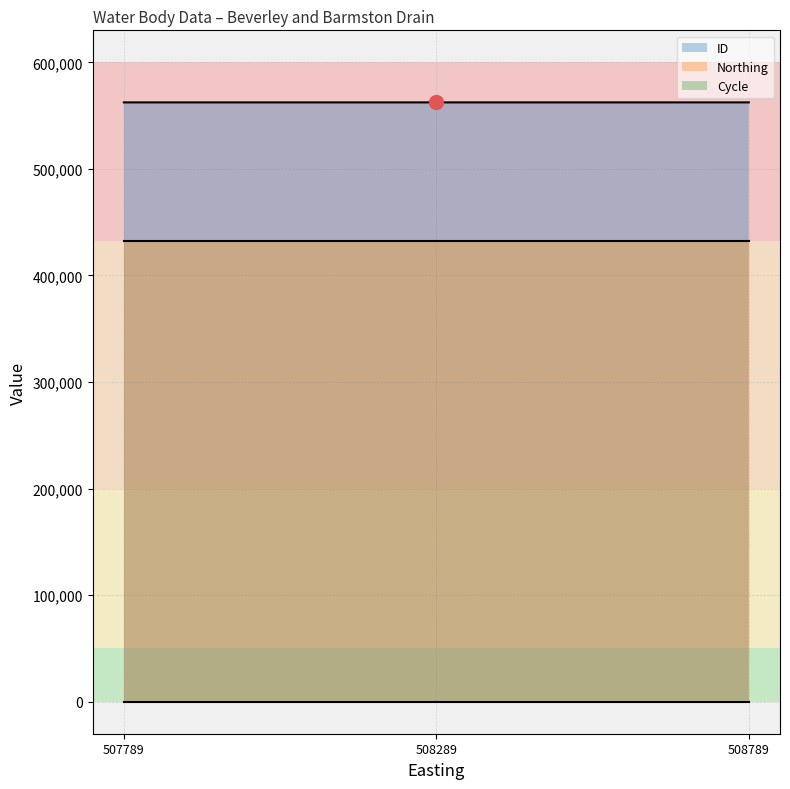

Is it true that Cycle equals 5 at 508289?

False